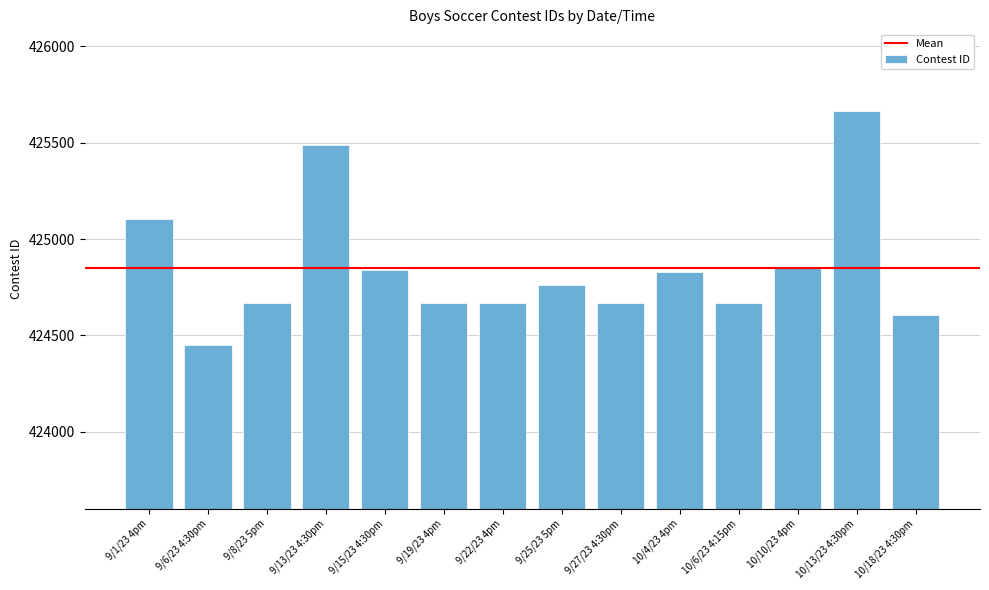

At which category does the chart reach its peak across all series?

10/13/23 4:30pm